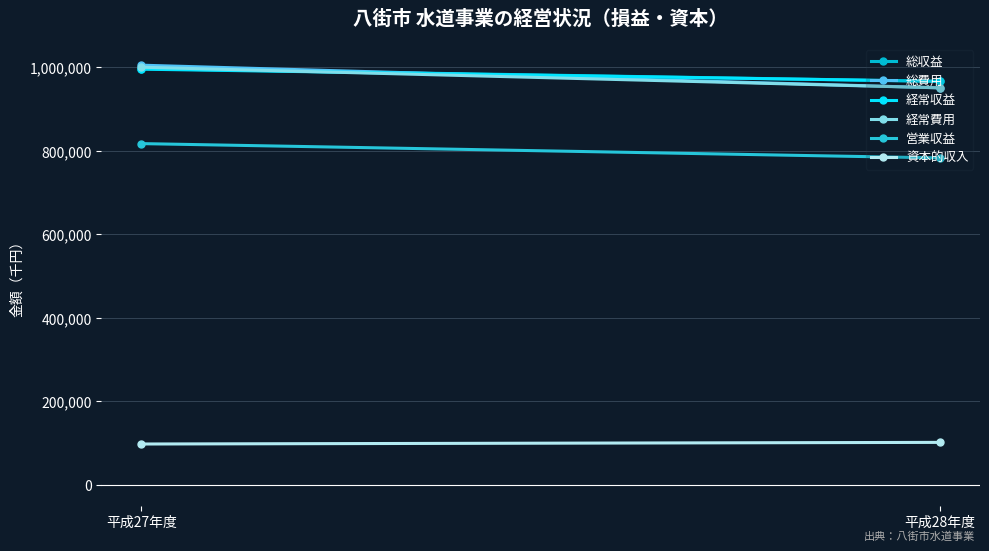

How many categories are shown in the chart?

2